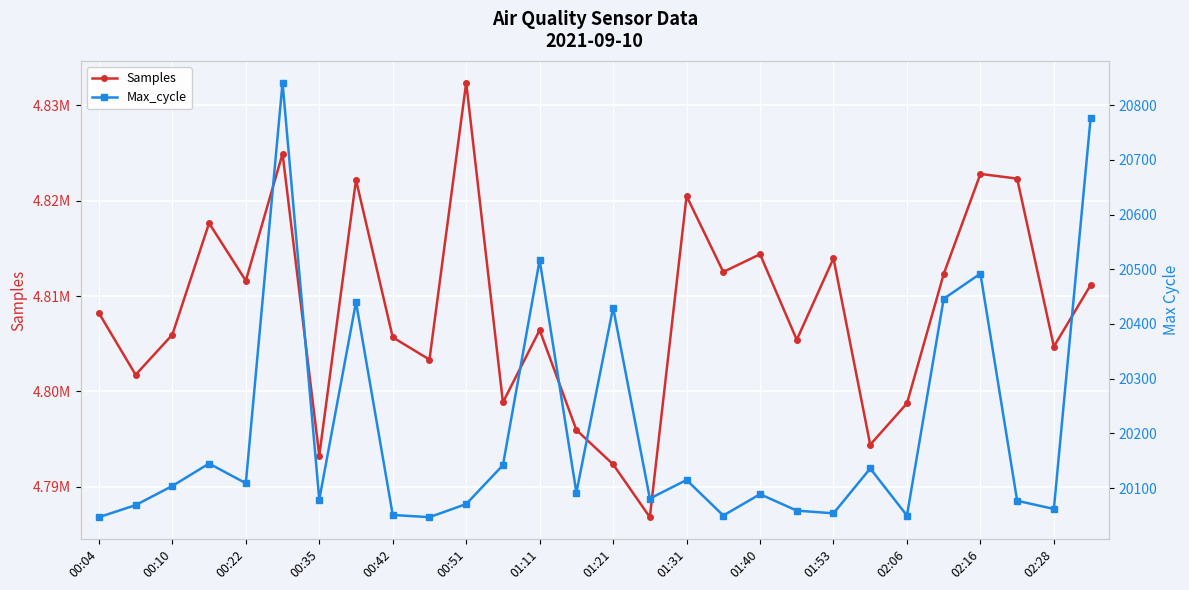

What is the minimum value for Samples?

4786828